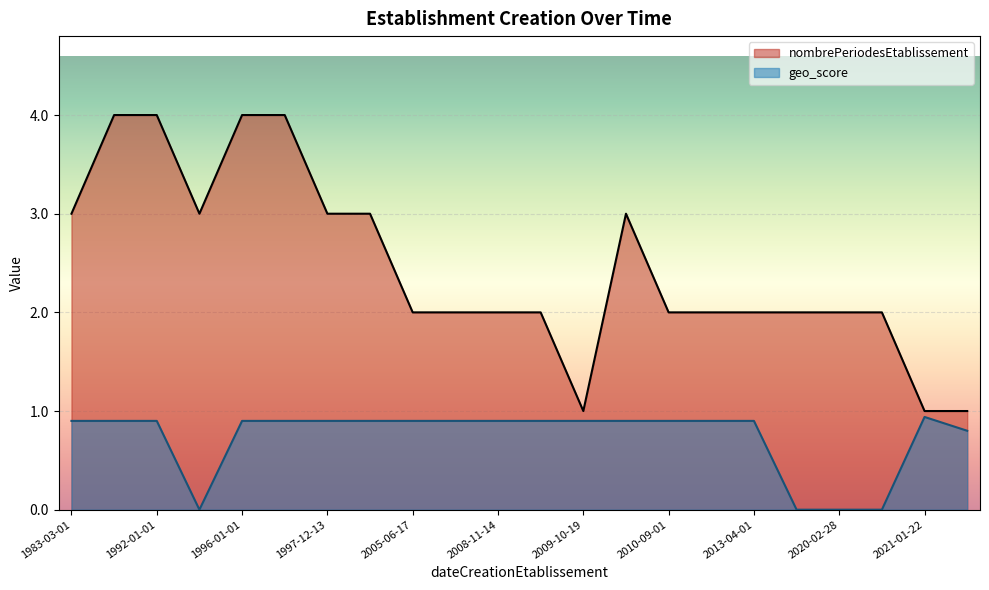

Rank the series by their maximum value, from lowest to highest.

geo_score, nombrePeriodesEtablissement